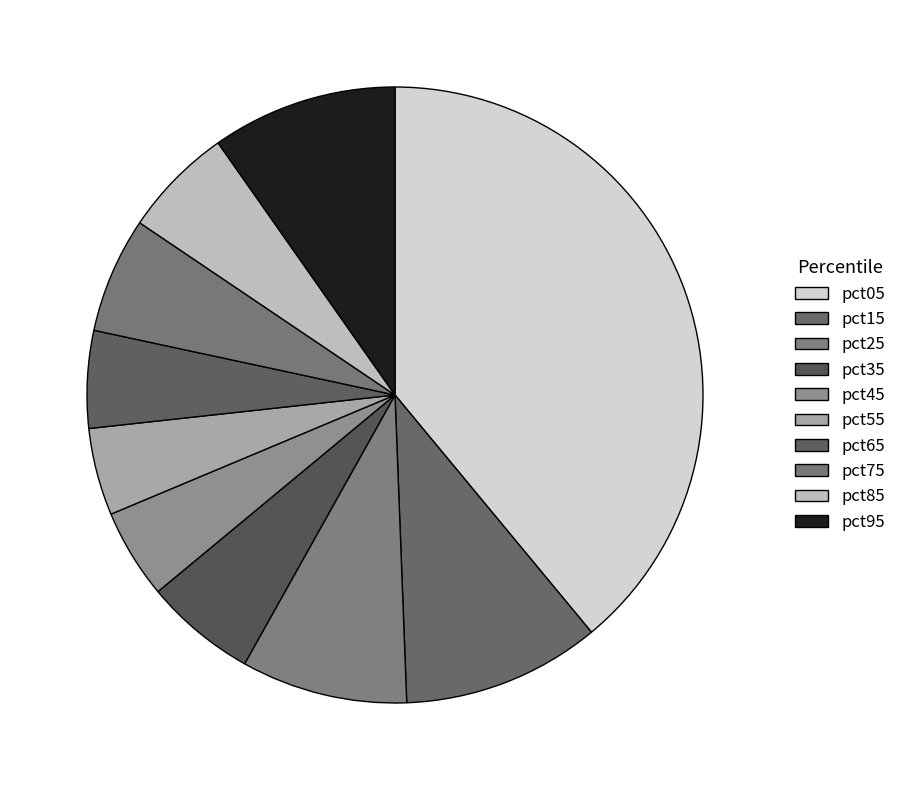

Is there a majority slice in this chart?

No